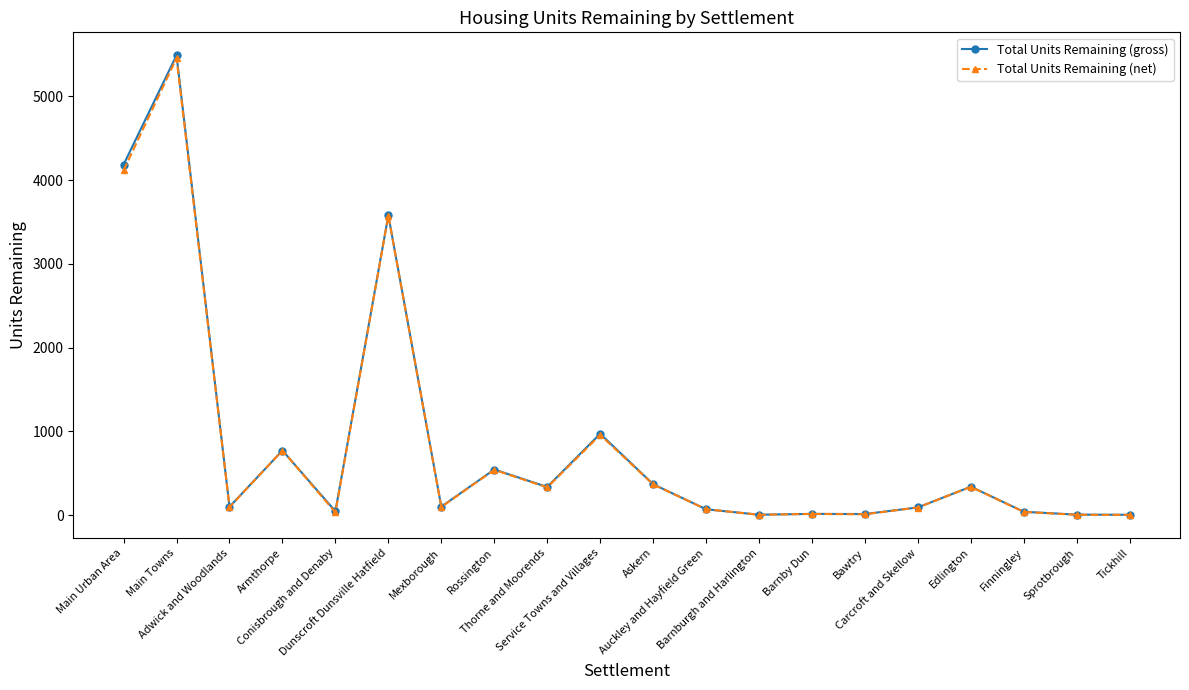

True or false: Total Units Remaining (gross) has more than 1 interior local peaks.

True